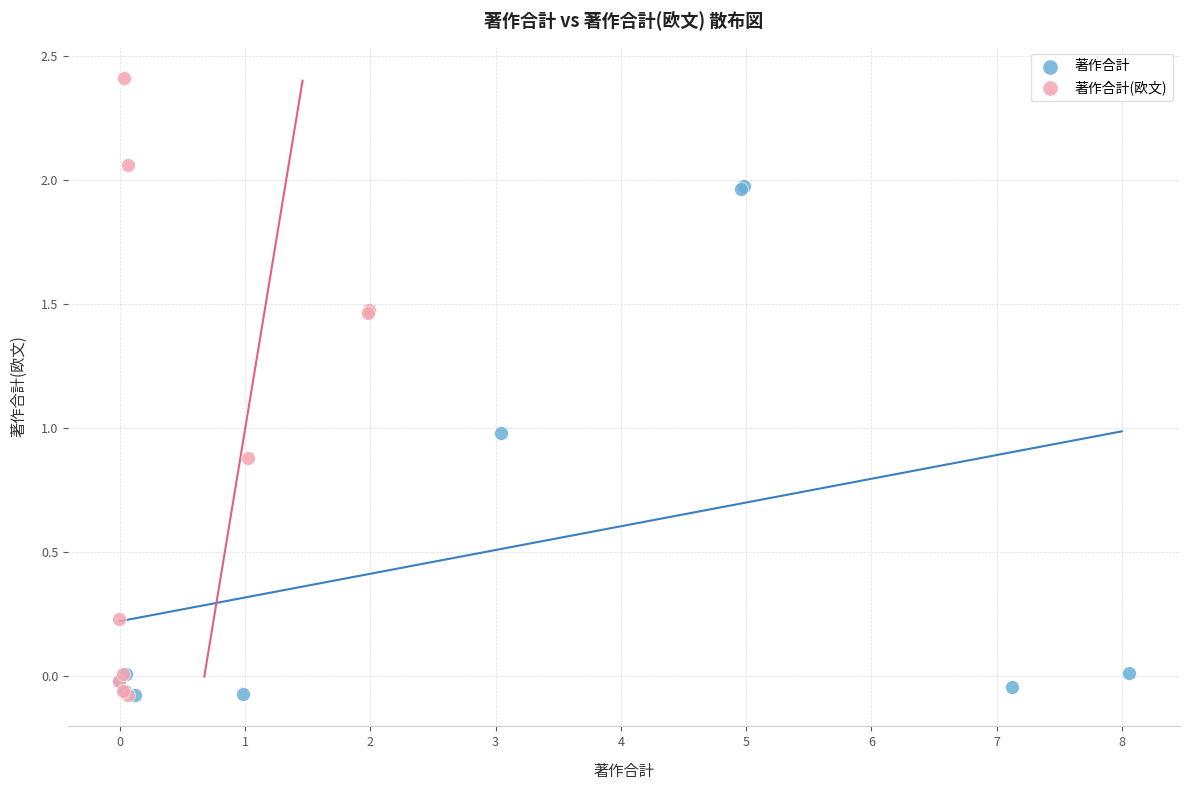

Which series contains the highest Y value?

著作合計(欧文)